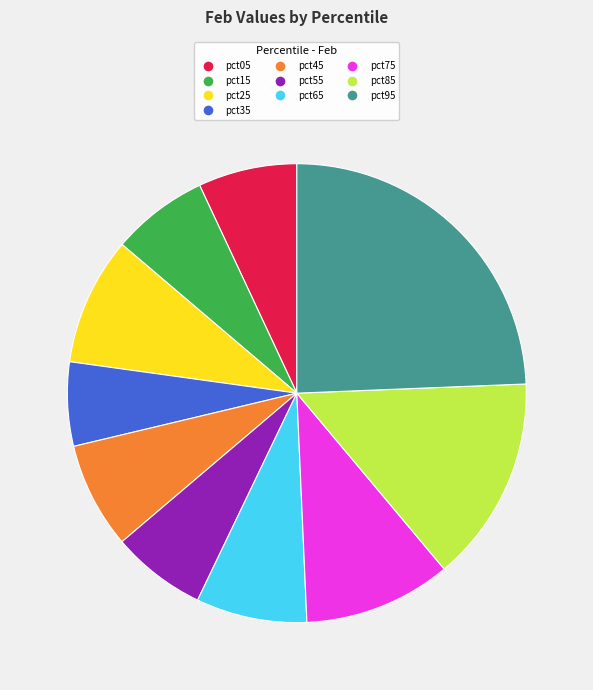

Do pct65 and pct25 together represent more than half of the pie?

No